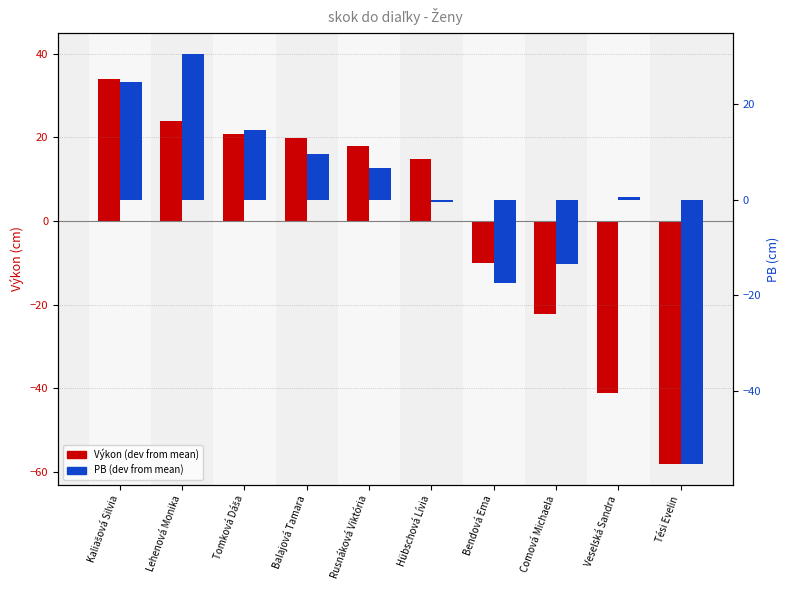

What are all the series names shown in the legend?

Výkon (dev from mean), PB (dev from mean)